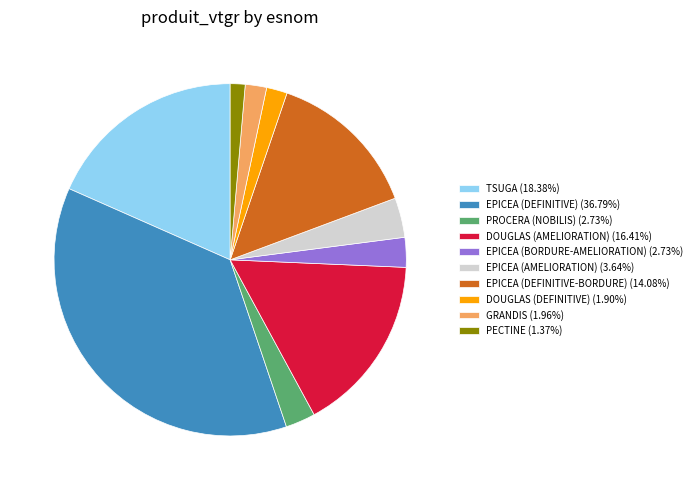

How many slices are in this pie chart?

10